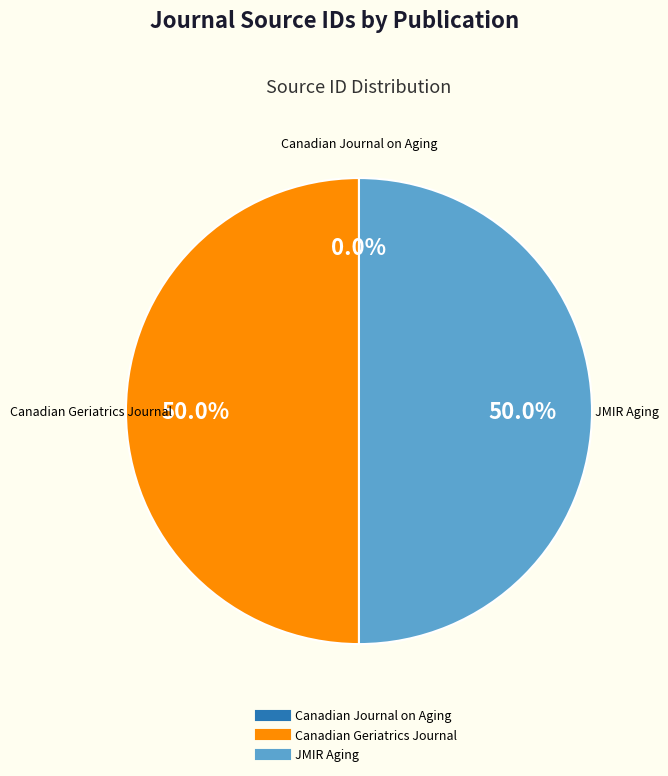

How much of the chart is everything except Canadian Geriatrics Journal?

50.0%